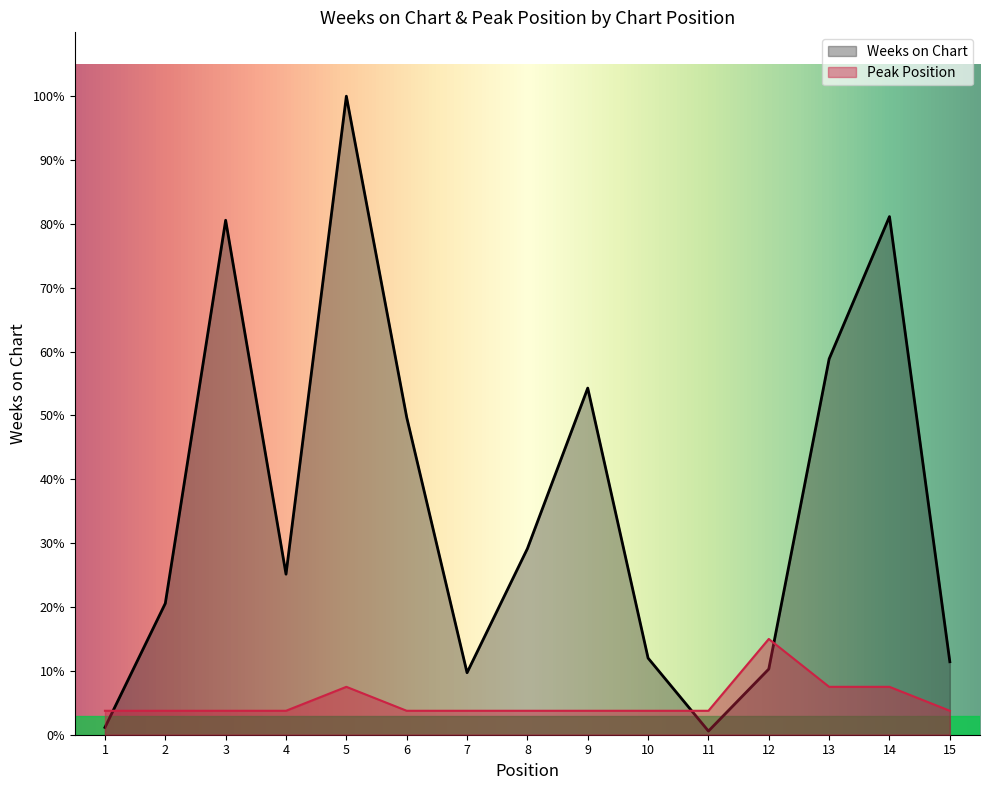

In Weeks on Chart, how many points are higher than both neighbors (excluding endpoints)?

4